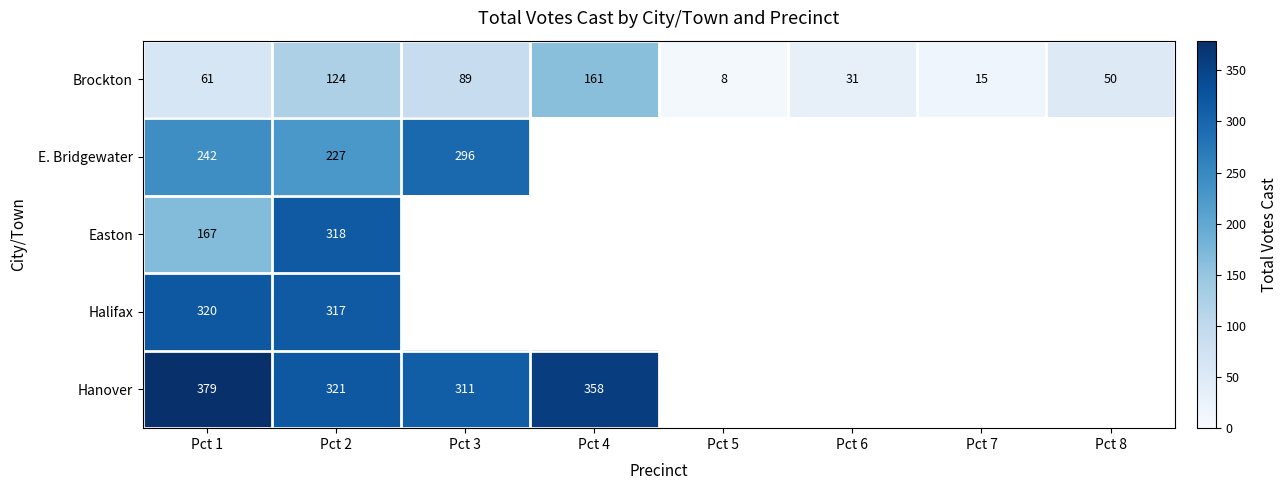

True or false: E. Bridgewater has a value of 227 at Pct 2.

True